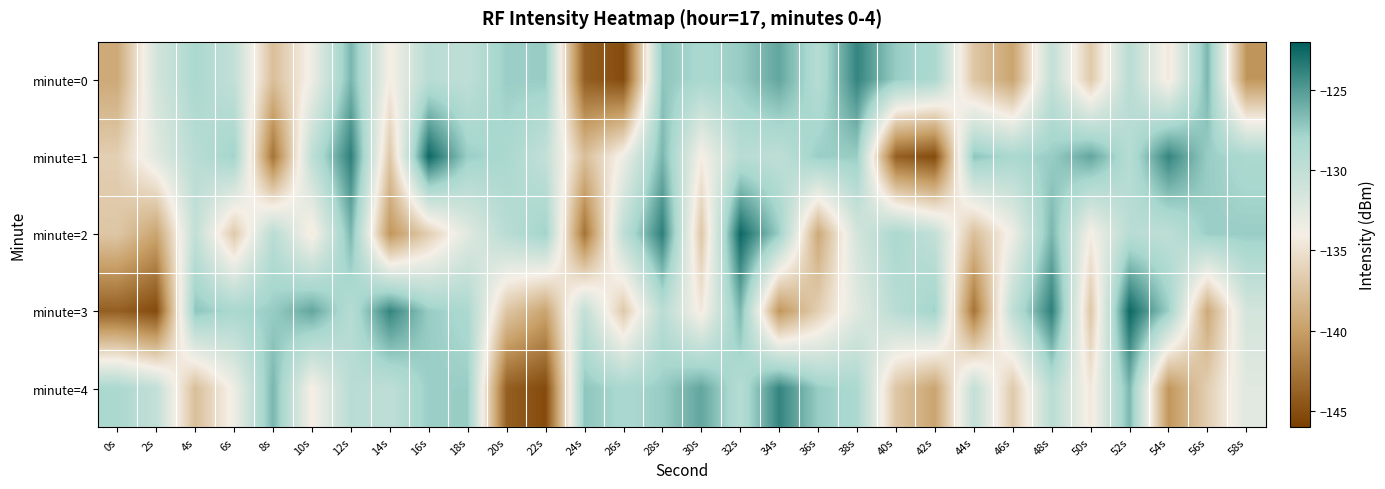

Which has a higher value, 30s or 58s?

30s